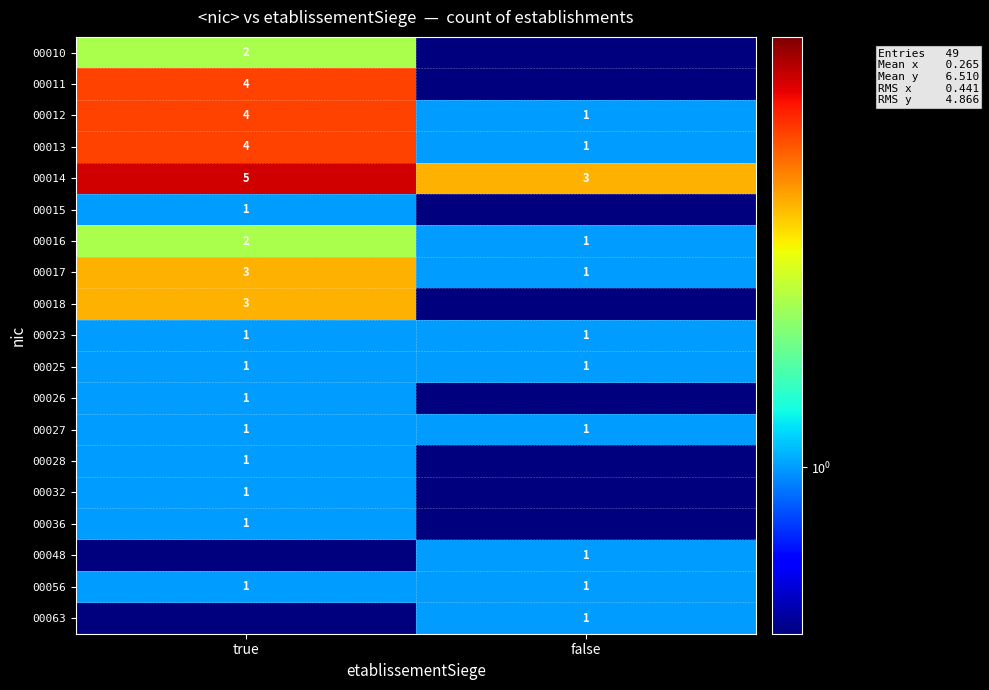

What value does the 00016 series have at false?

1.0